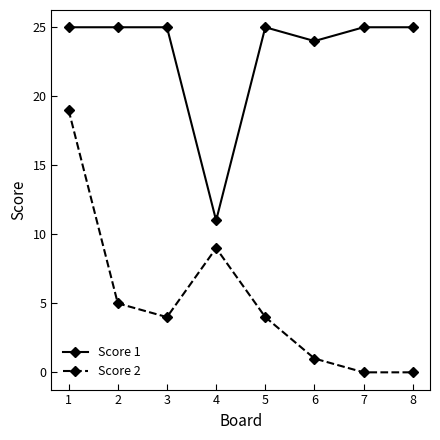

At 4, list the series in order from smallest to largest.

Score 2, Score 1